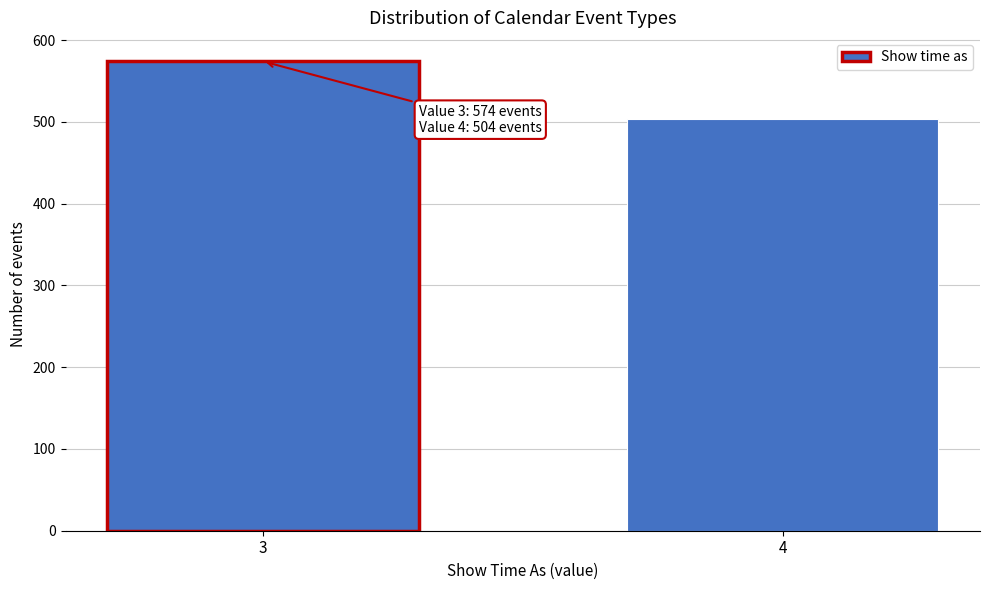

Reading left to right, transcribe all the data shown in this chart.

3=574	4=504